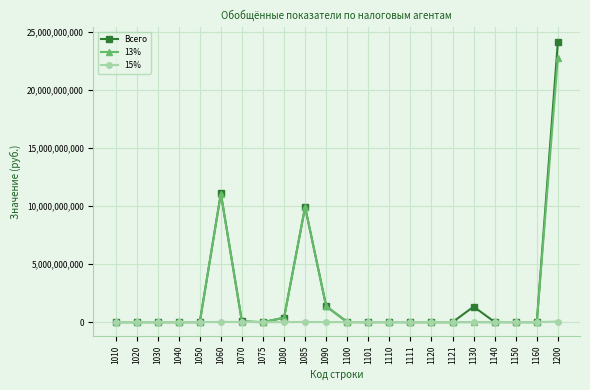

Which series changed the most between 1080 and 1085?

Всего